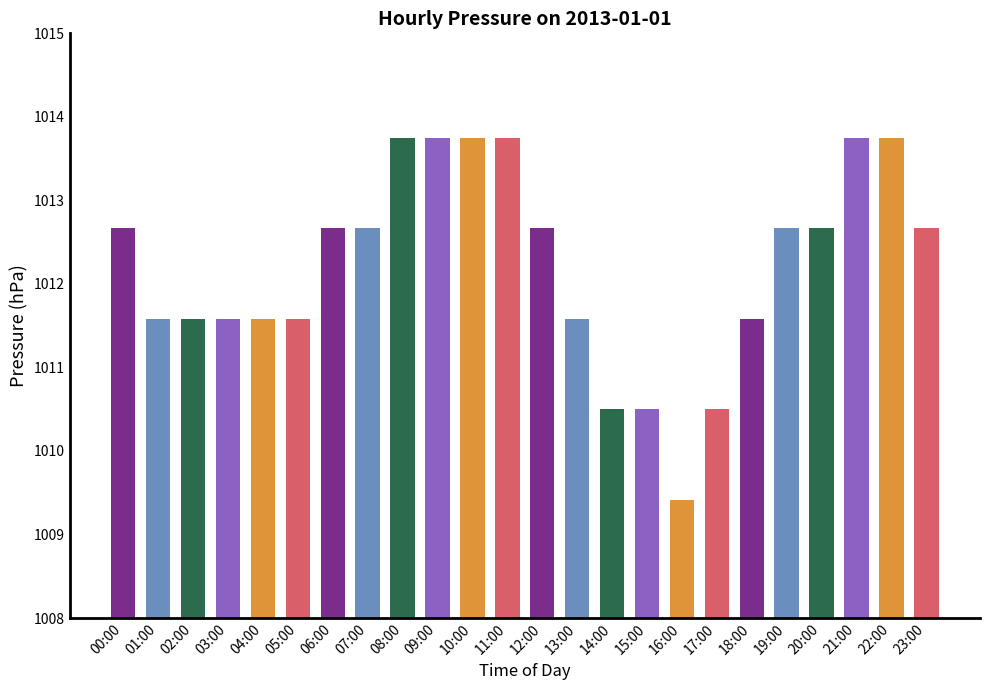

What is the maximum value shown in the chart?

1013.8